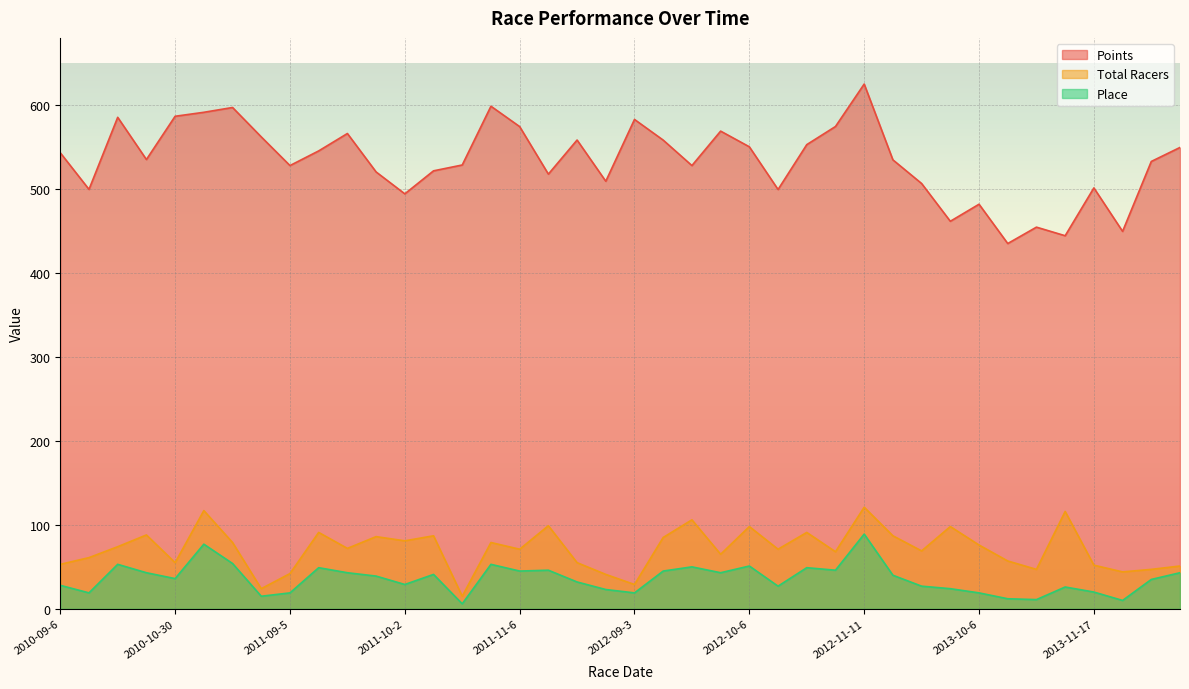

The value of Total Racers at 2013-12-15 is 16.6. True or false?

False